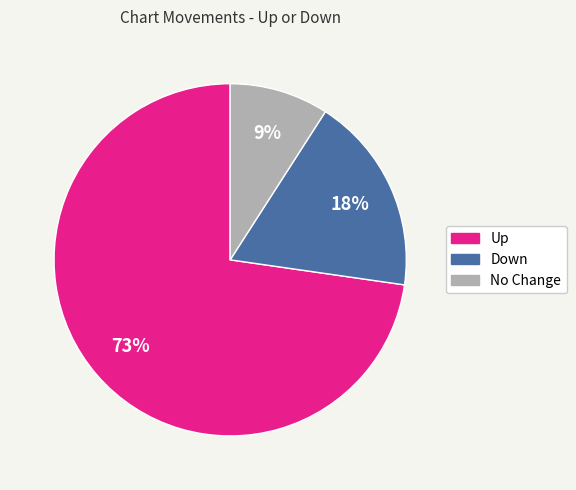

To the nearest percent, what portion does Down represent?

18%